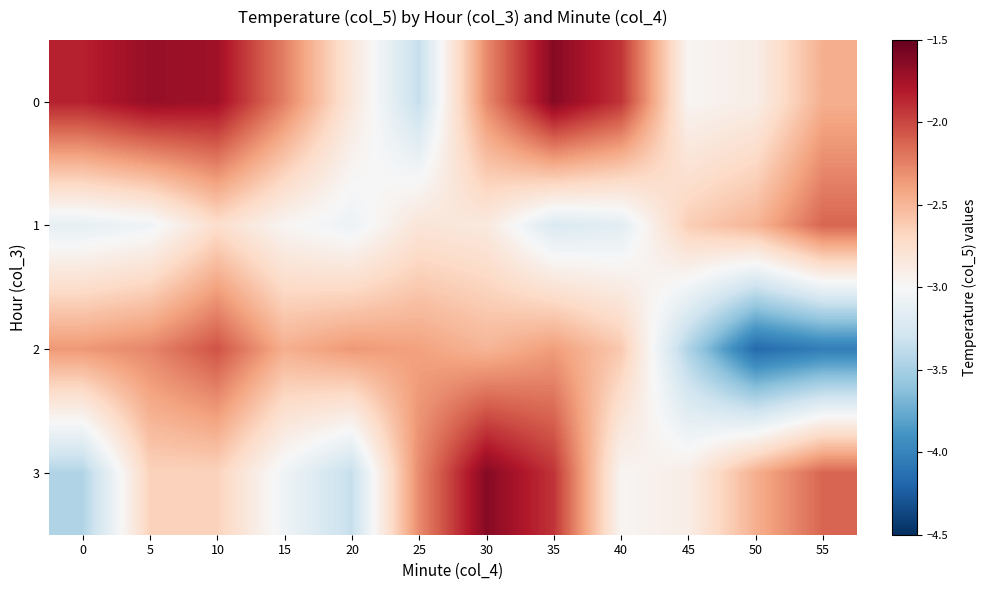

List the series in order of their overall mean, highest first.

0, 3, 2, 1